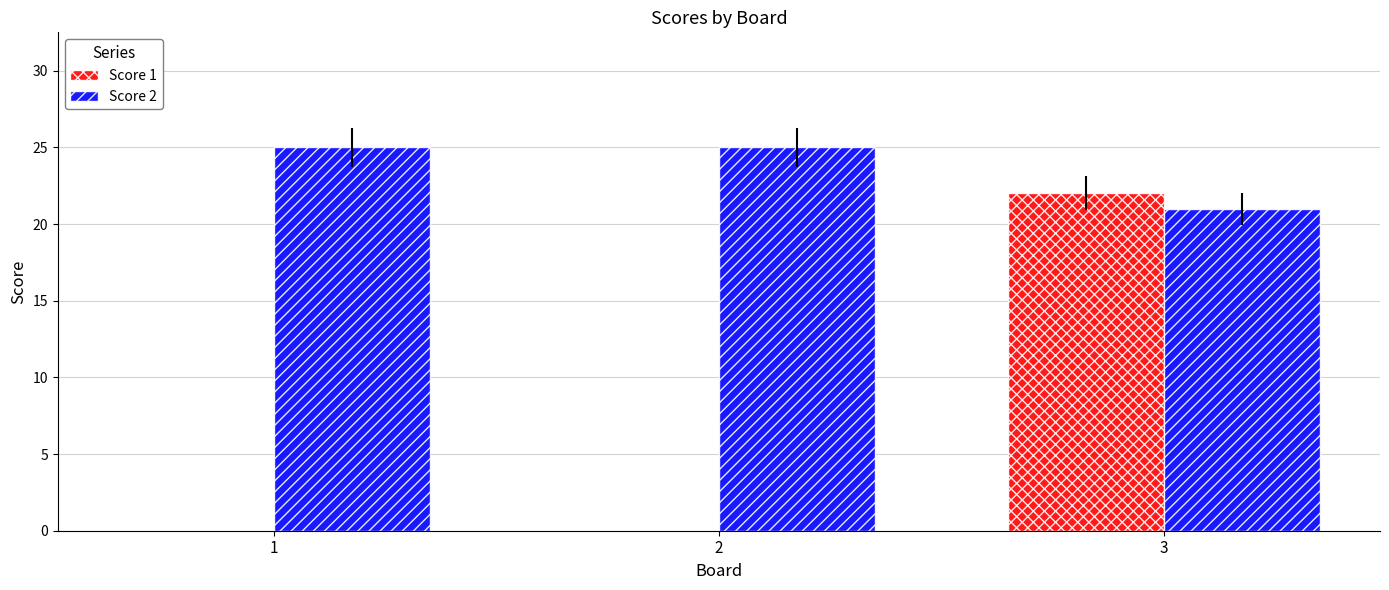

The value of Score 2 at 3 is 6. True or false?

False